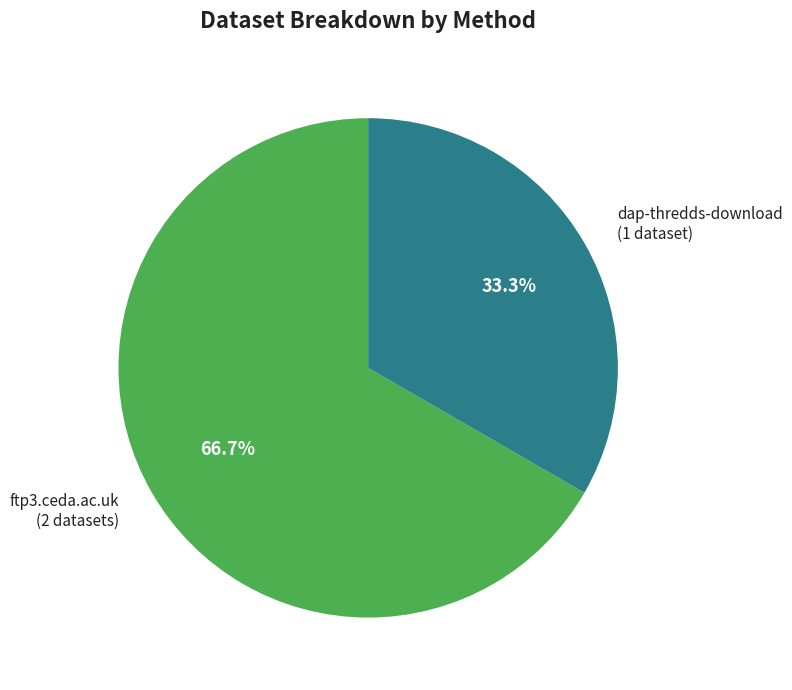

To the nearest percent, what is the combined percentage of dap-thredds-download and ftp3.ceda.ac.uk?

100%